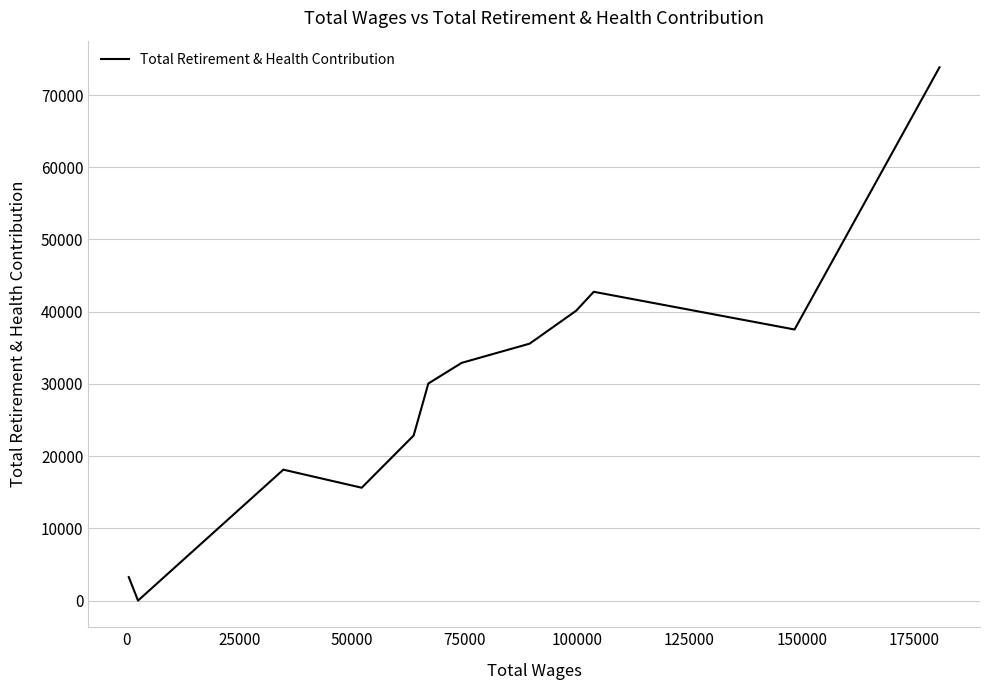

Does the chart have visible grid lines?

Yes